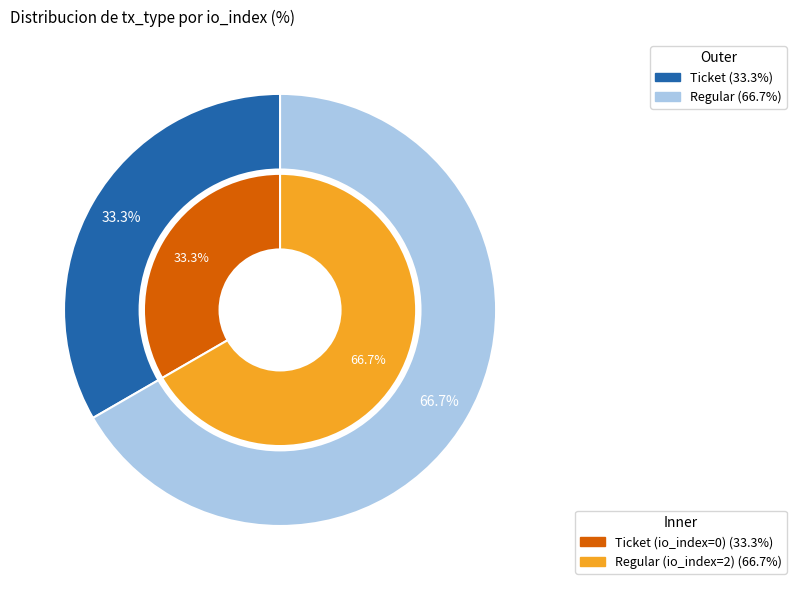

Does any single category account for the majority?

Yes